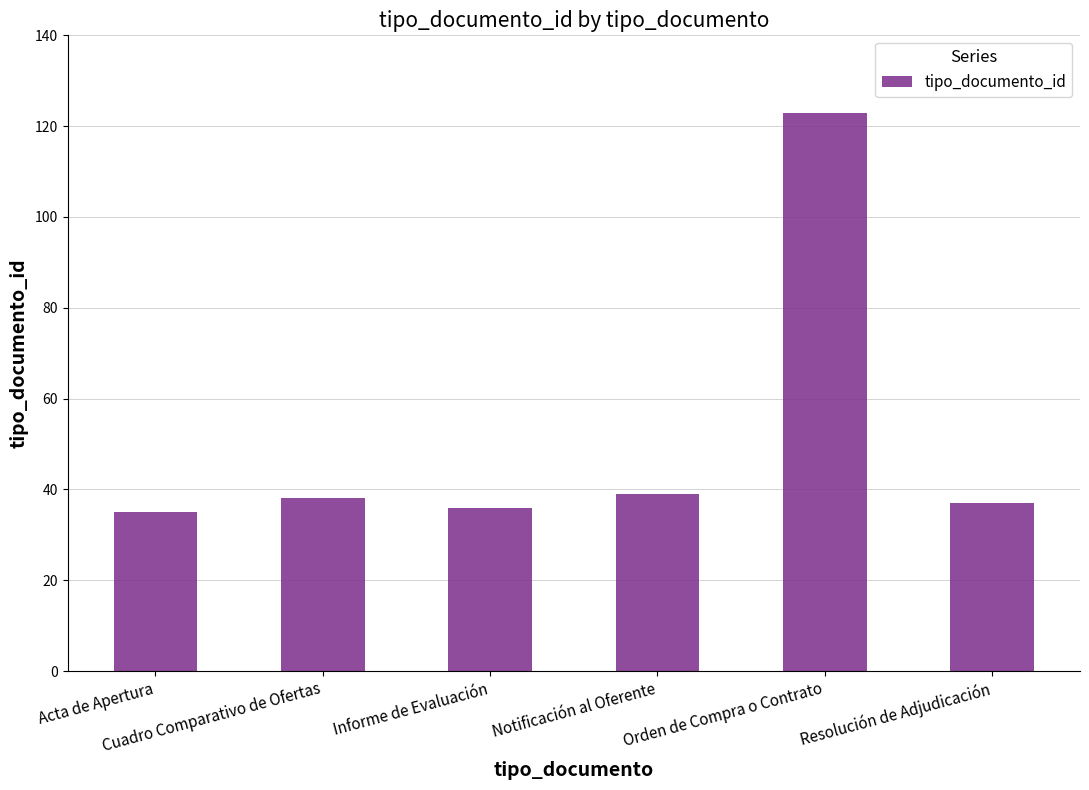

Which category has the highest value across all series?

Orden de Compra o Contrato